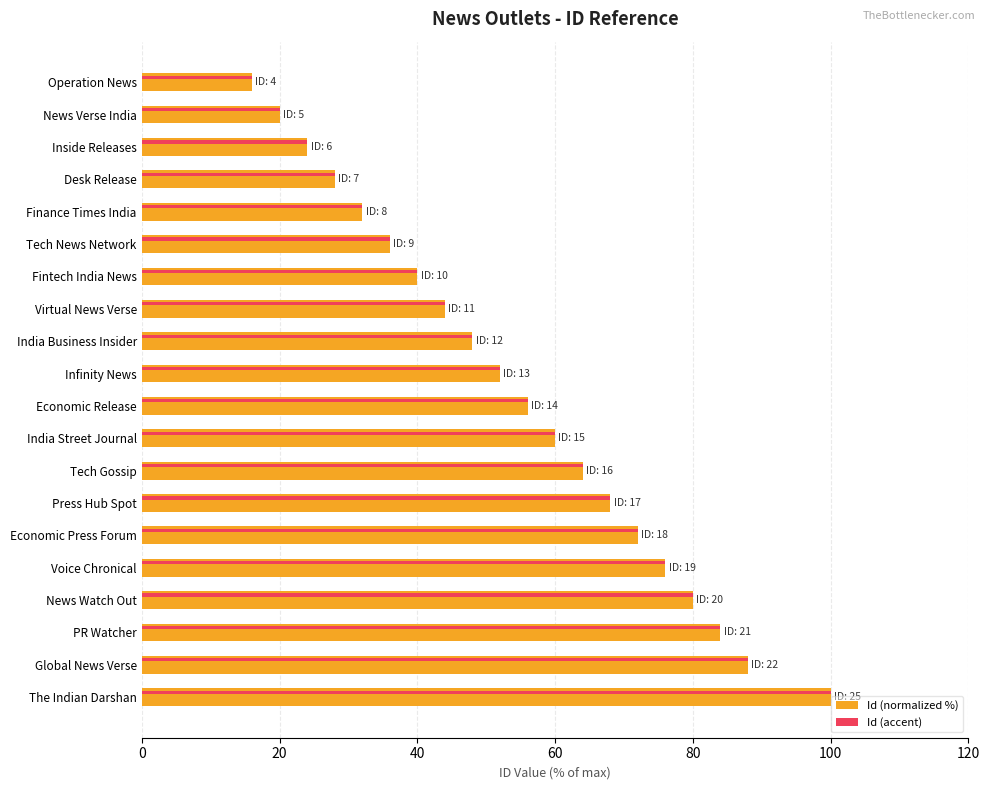

What is the total value across all series at Finance Times India?

64.0